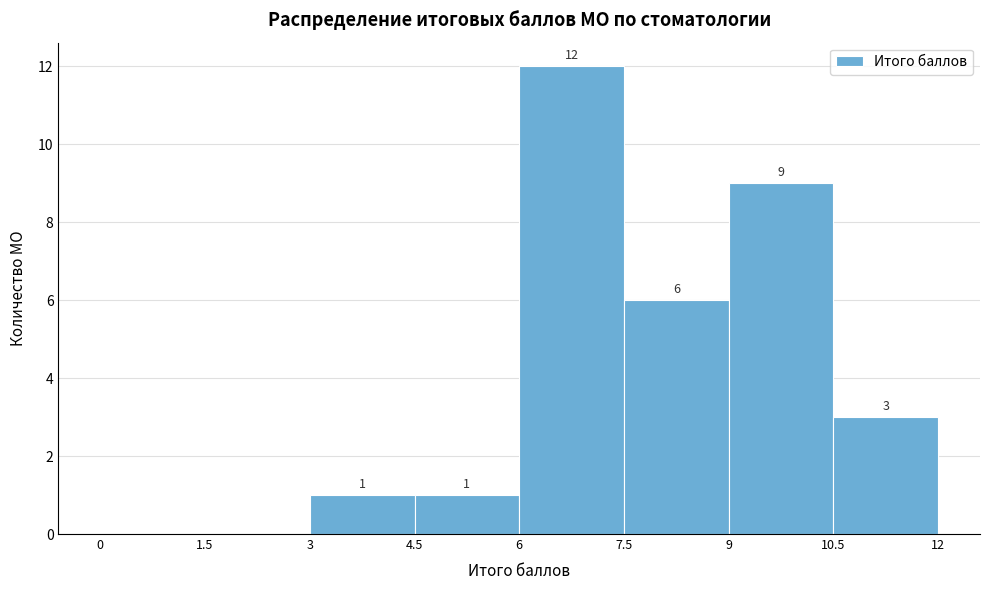

Which range on the x-axis has the tallest bar?

6 to 7.5